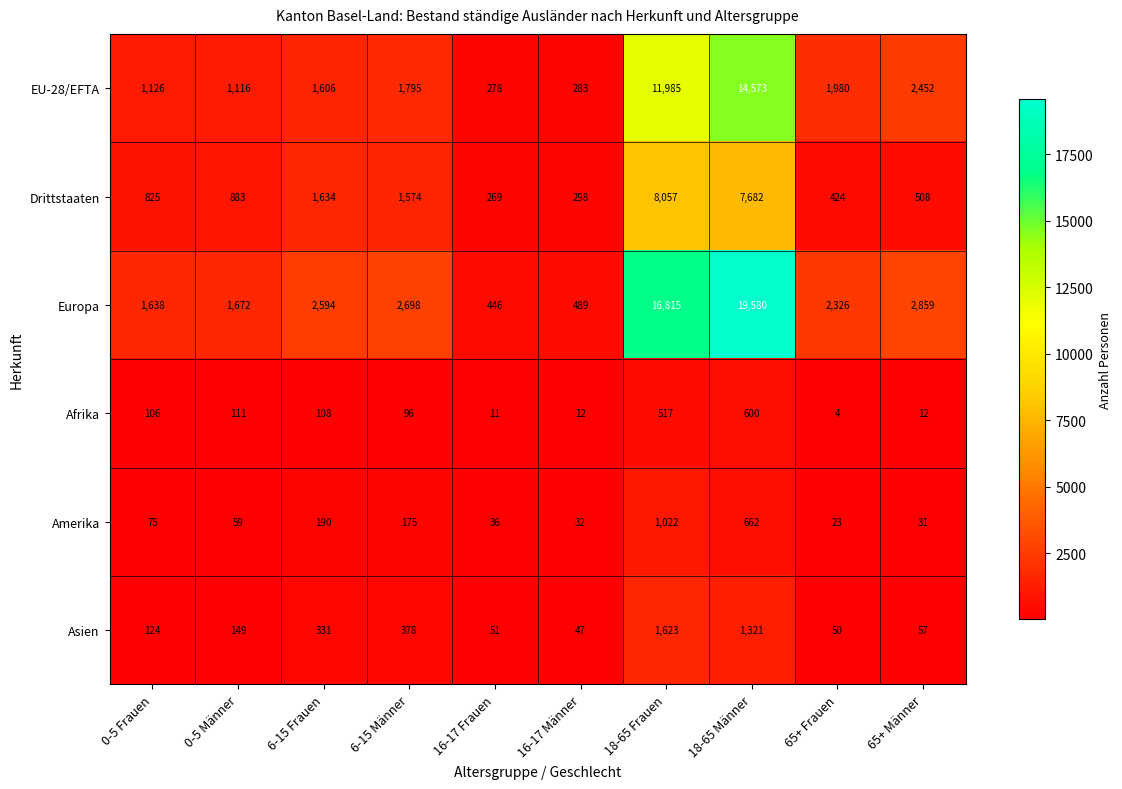

How many categories are shown in the chart?

10